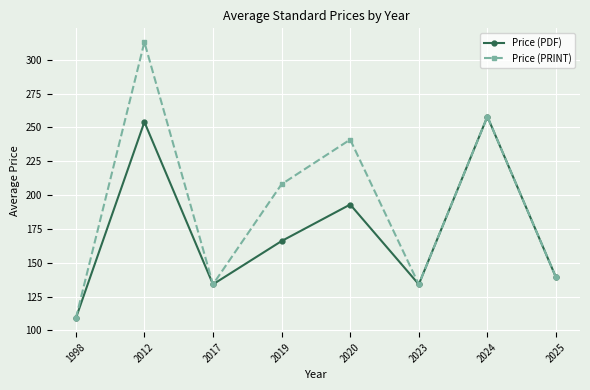

Rank the series by their maximum value, from highest to lowest.

Price (PRINT), Price (PDF)